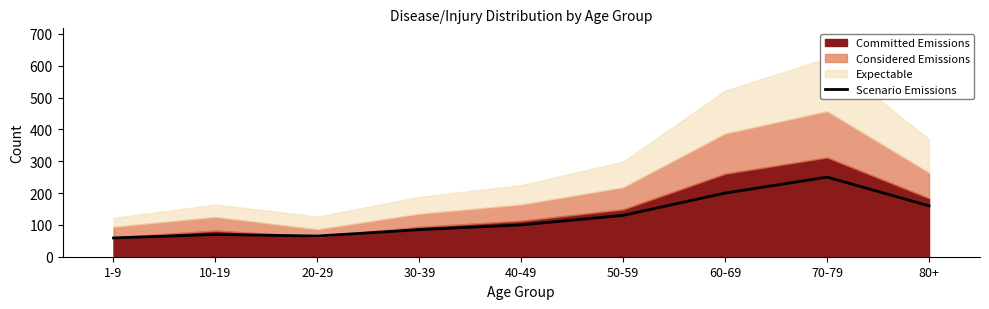

Reading right to left, extract all data points from this chart.

160	250	200	130	100	85	65	70	59